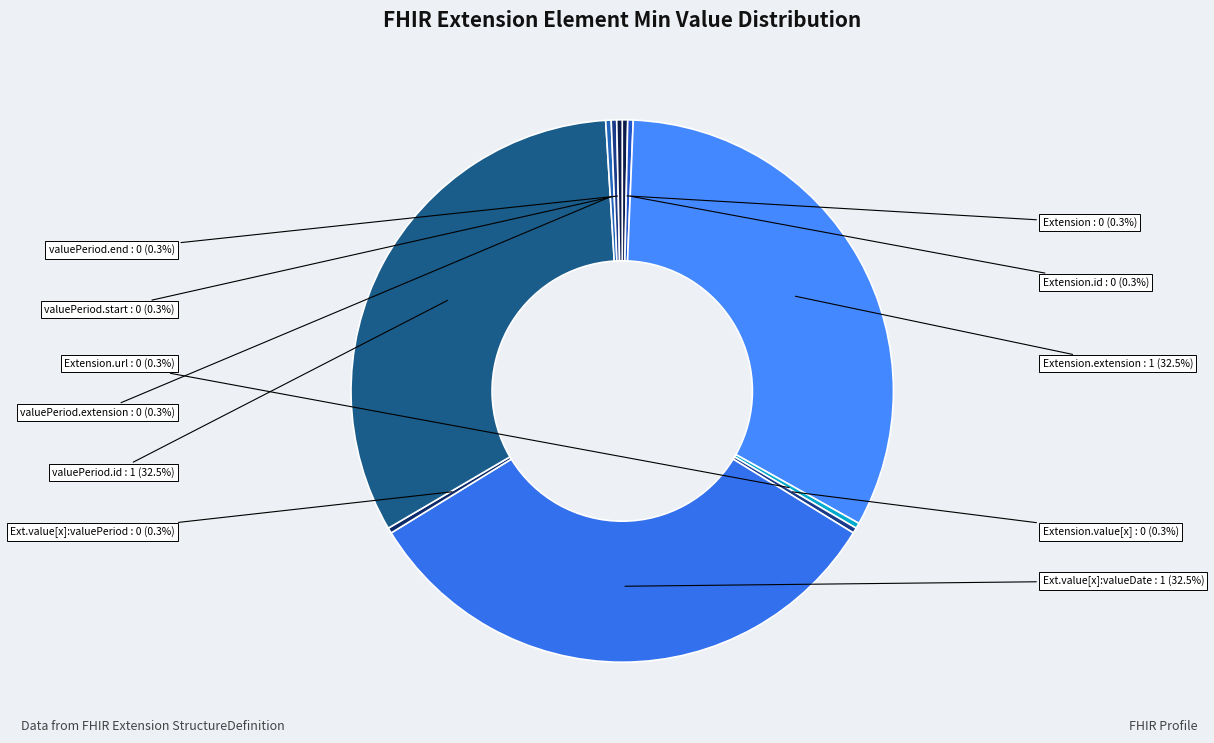

Which category has the smallest portion of the pie?

Extension